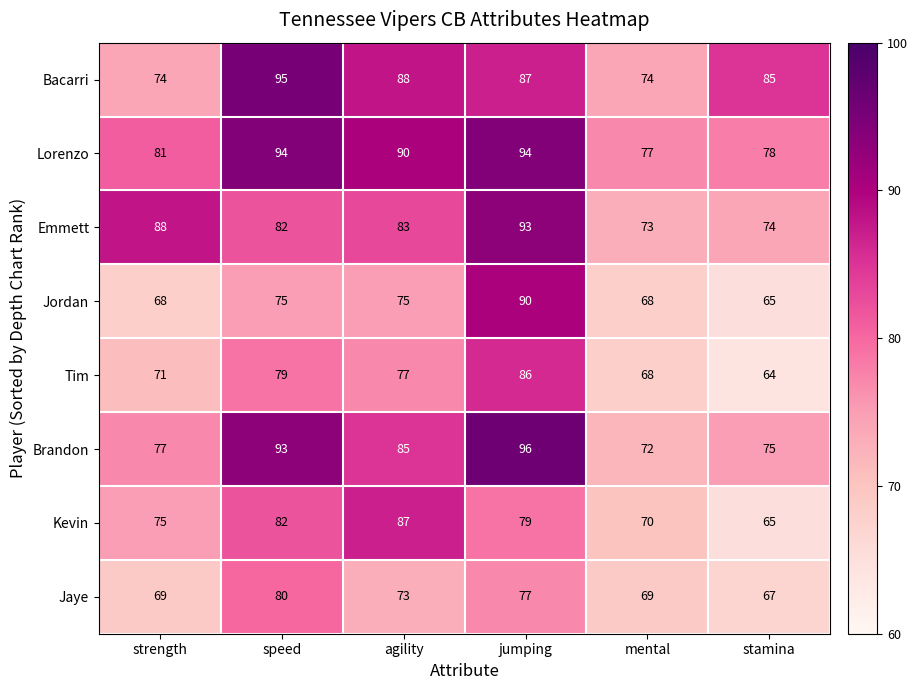

What is the difference between the Jordan values at speed and jumping?

15